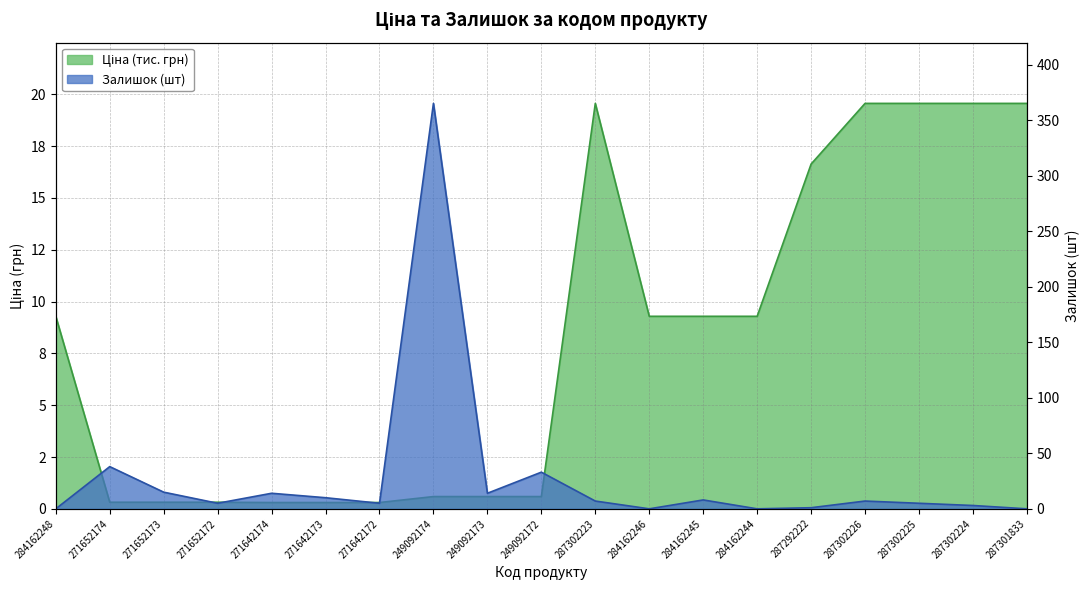

What is the greatest value displayed?

365.0